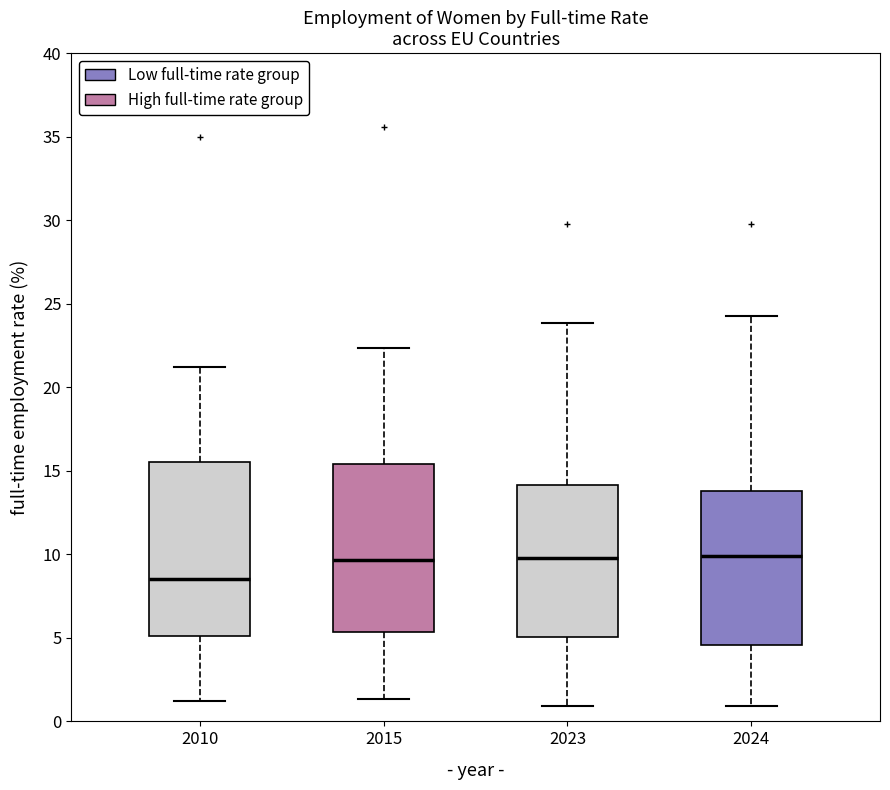

Where is the upper edge of the box at x = 2010 on the y-axis? The values are not printed on the chart, so give them approximately, as read against the axis.

15.5